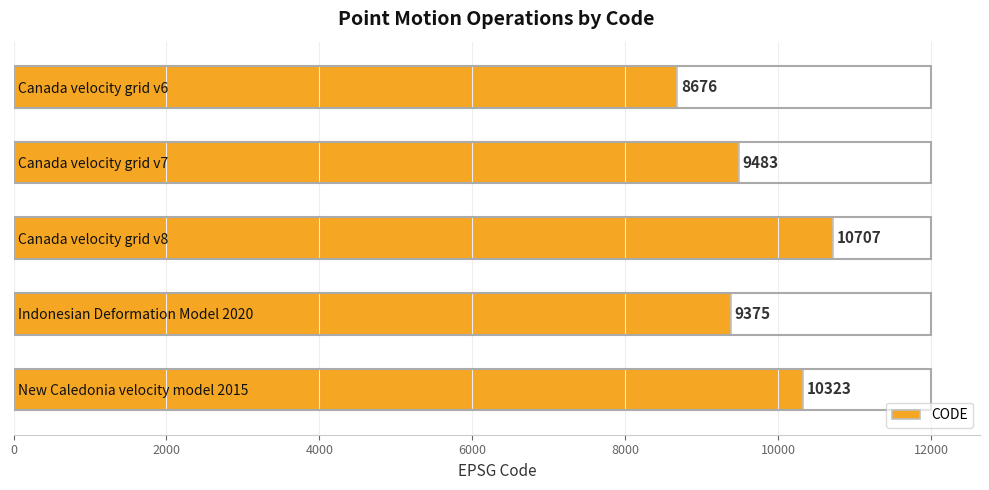

Count the number of categories in the chart.

5